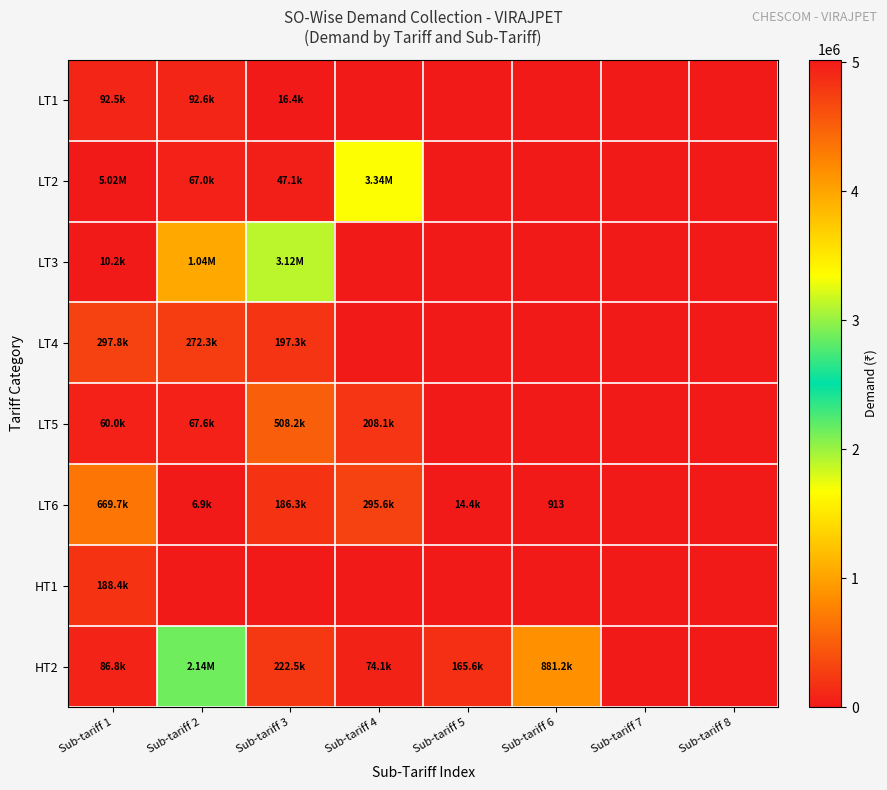

What is the average value of the LT1 series?

25181.6